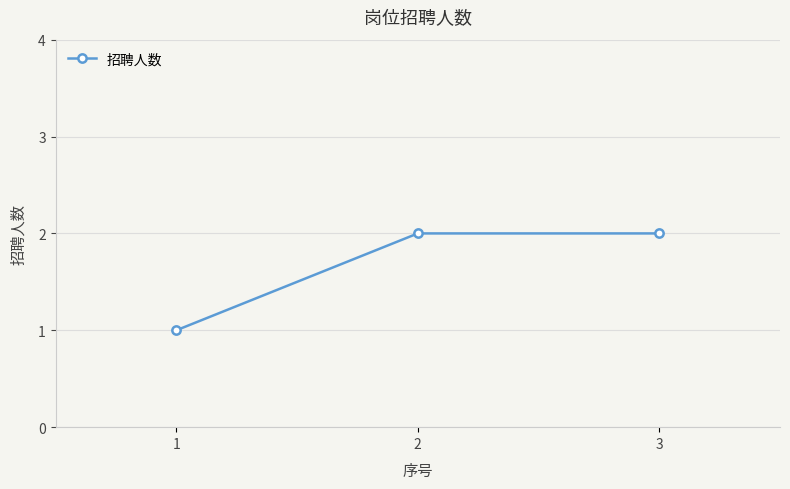

What is the value of the 3rd point from the left?

2